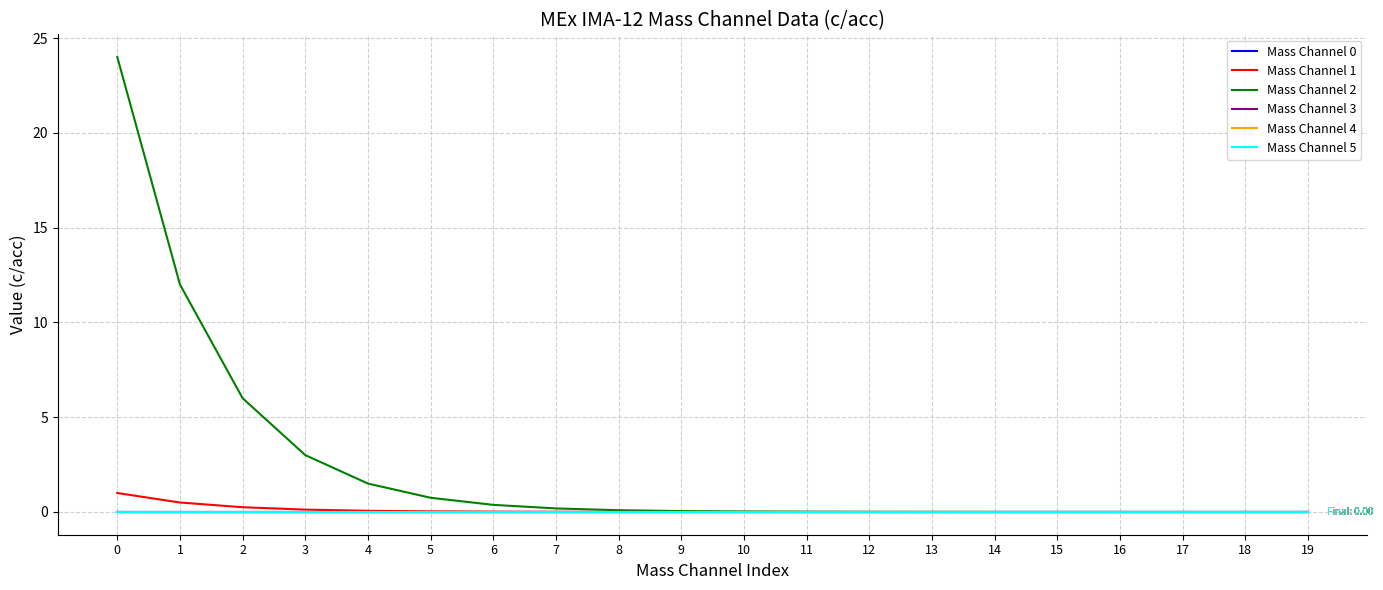

How many lines are shown in the chart?

6